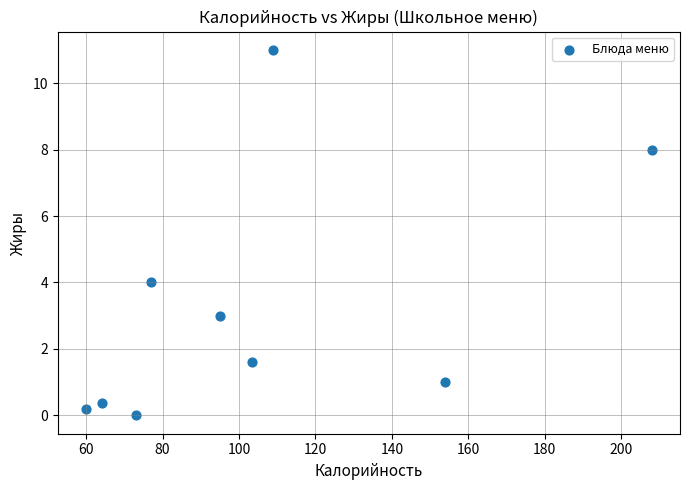

What Y value in the scatter plot is closest to 5?

4.0